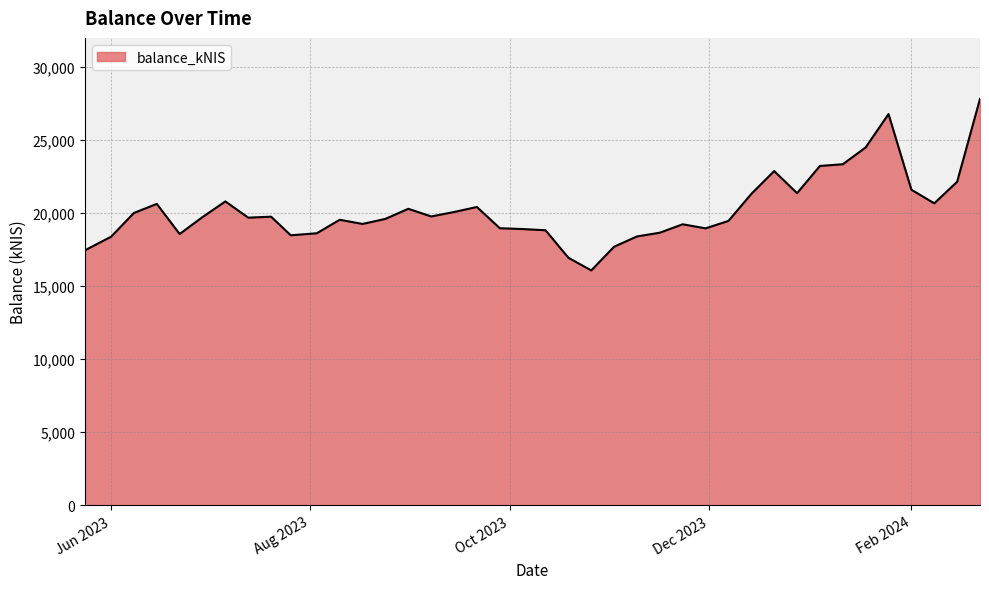

What is the greatest value displayed?

27803.5